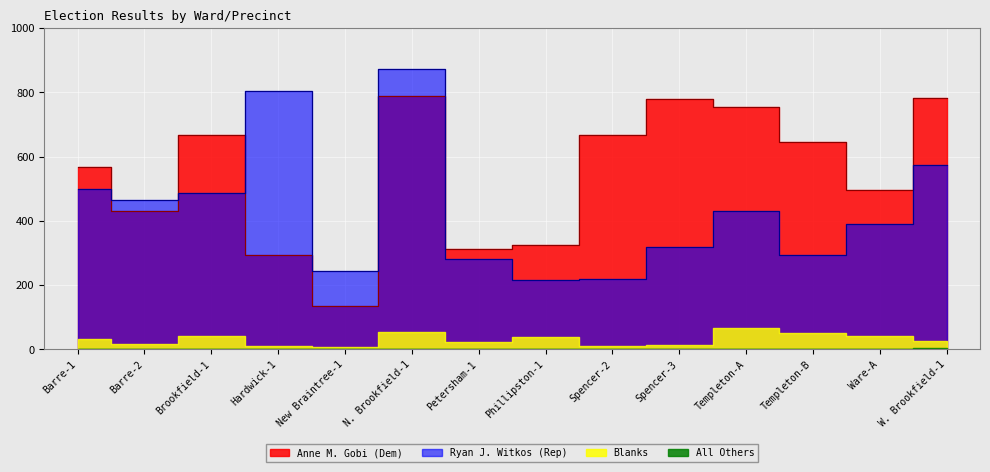

What is the sum of all Anne M. Gobi (Dem) values?

7647